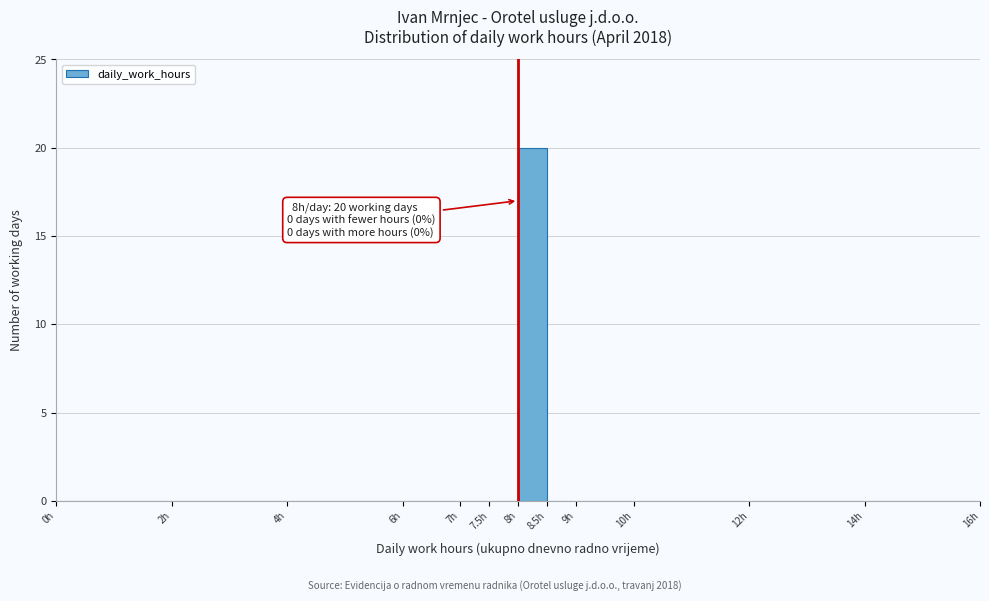

Which range on the x-axis has the tallest bar?

8.0 to 8.5